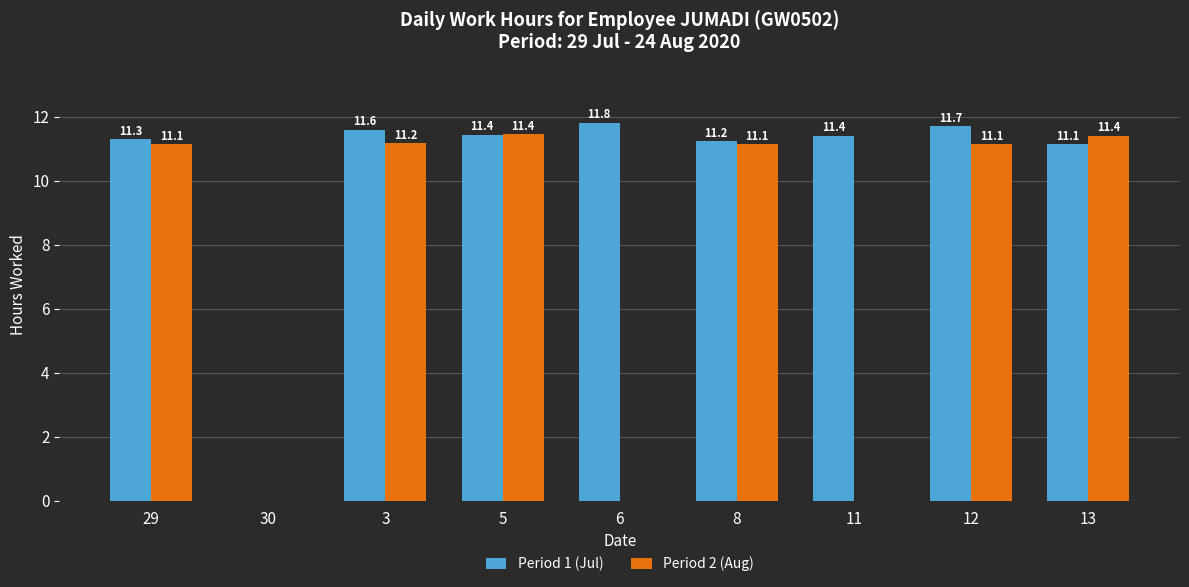

How many positive values does the Period 1 (Jul) series have?

8